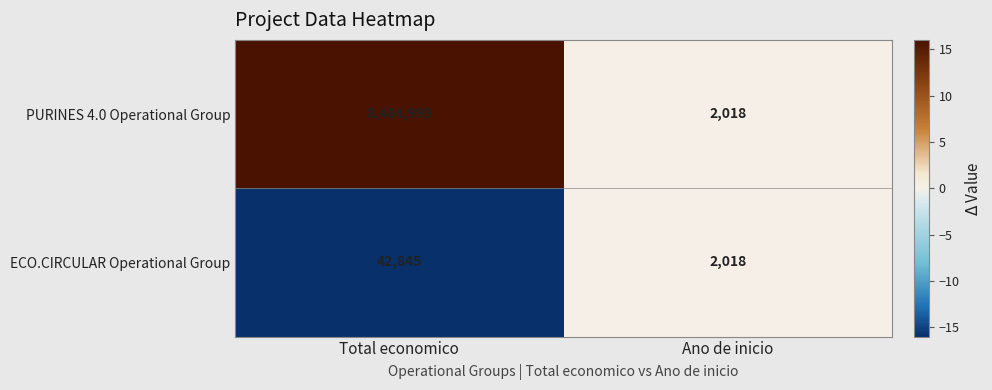

True or false: ECO.CIRCULAR Operational Group has a value of 640 at Ano de inicio.

False